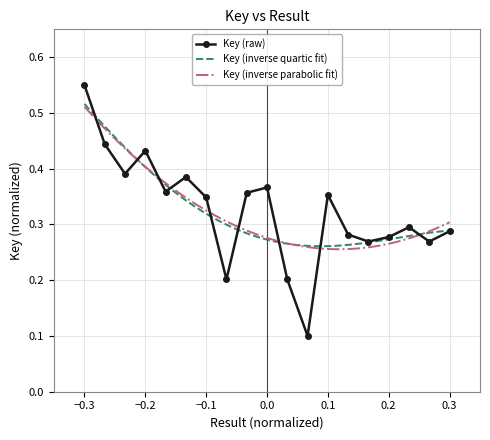

How many Key (raw) values are between 0 and 1?

19